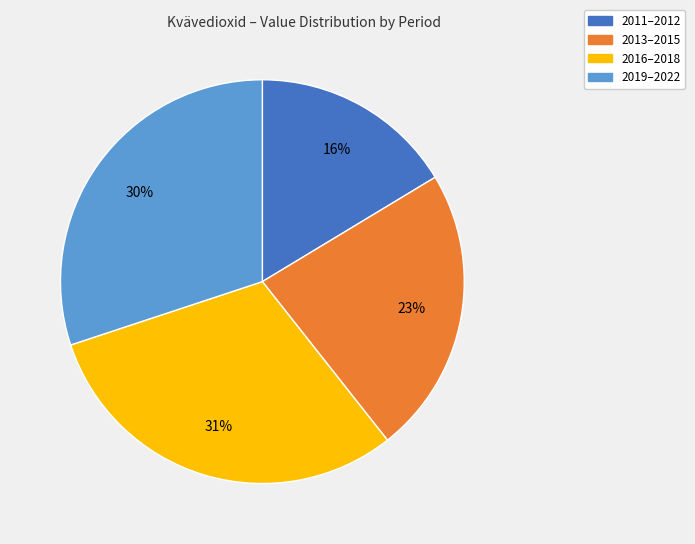

Is there a majority slice in this chart?

No